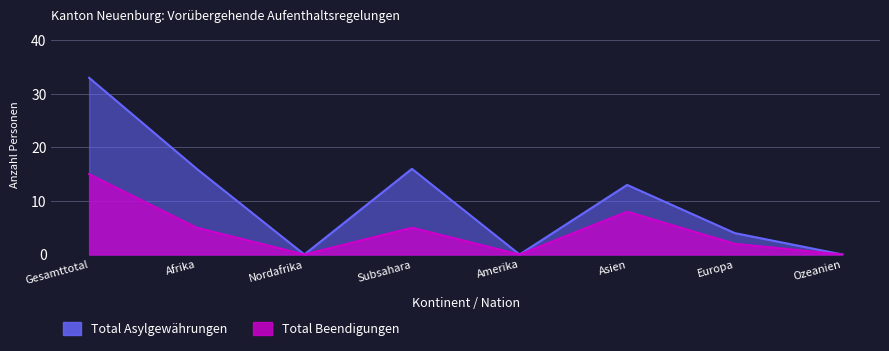

At which label does Vorläufige Aufnahmen first exceed 2?

Gesamttotal